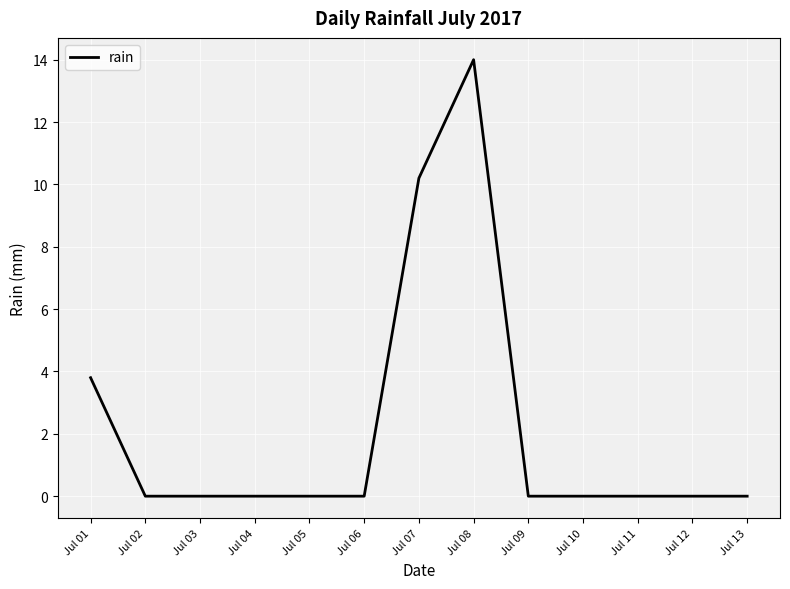

What is the average value?

2.2